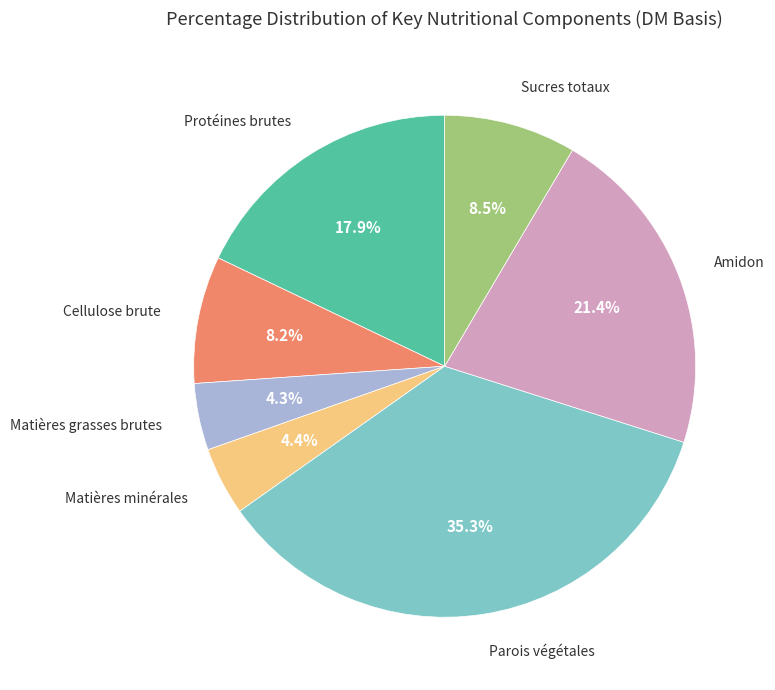

Does any single category account for the majority?

No